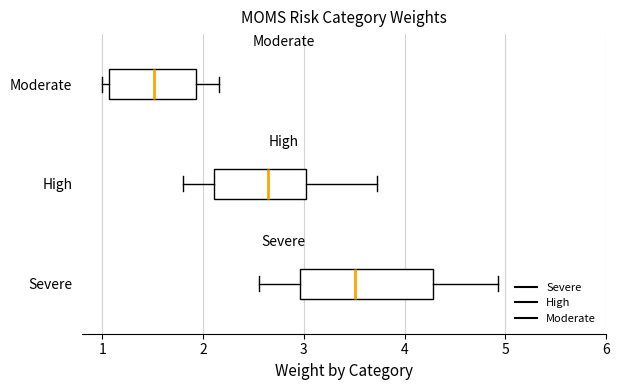

Where is the left edge of the box for Severe on the x-axis? The values are not printed on the chart, so give them approximately, as read against the axis.

3.0